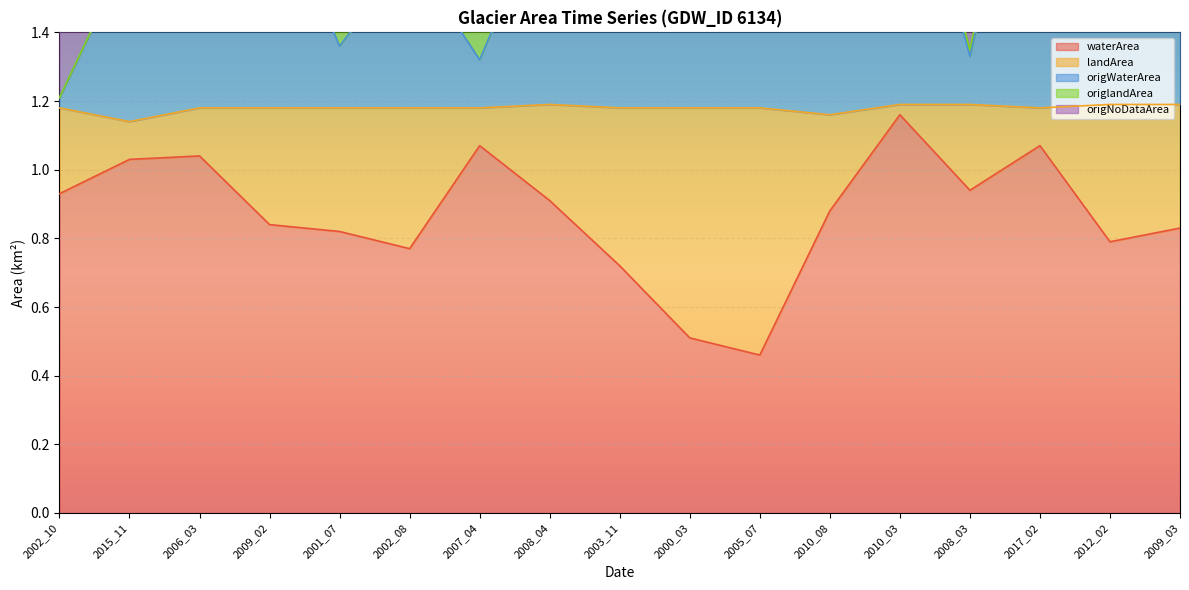

What position from the right is 2002_10?

17